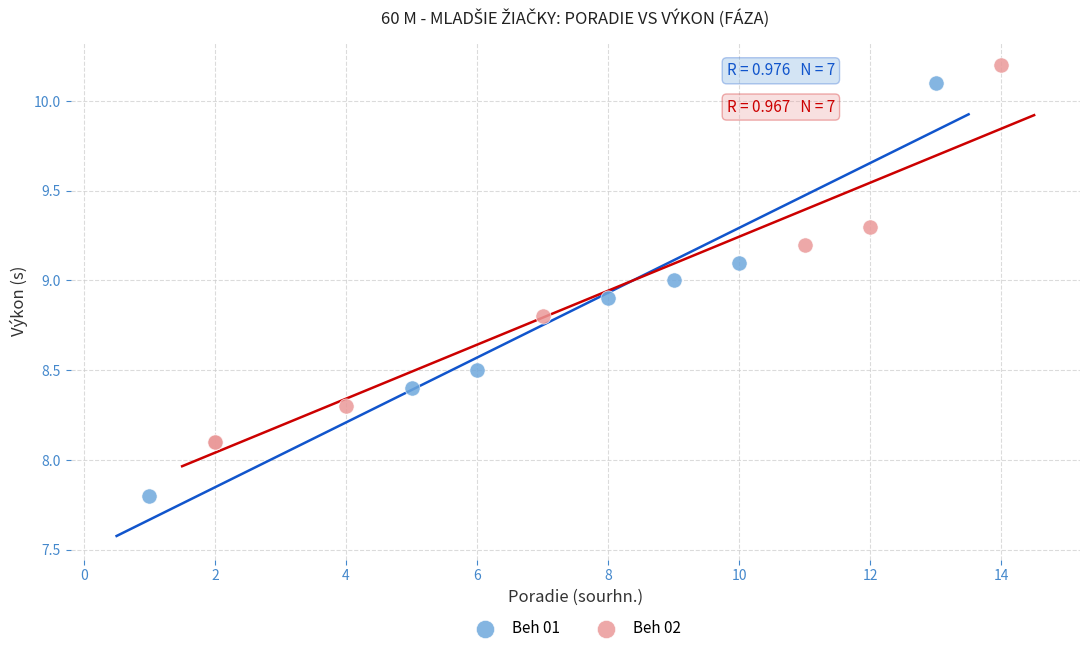

Which series has the largest Y range (max minus min)?

Beh 01